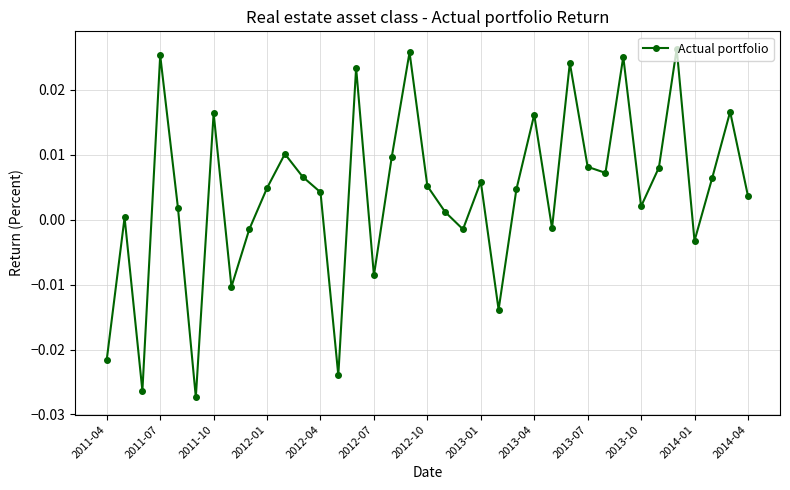

How many interior local valleys (lower than both neighbors) does the data have?

11